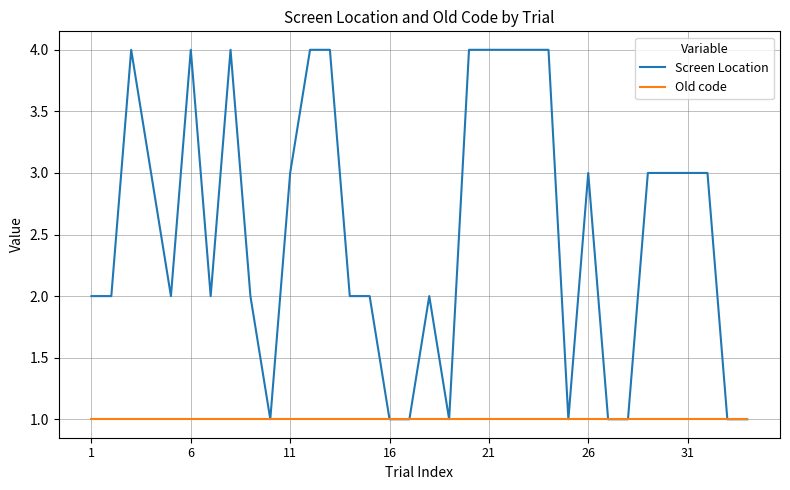

Rank the series by their average value, from highest to lowest.

Screen Location, Old code